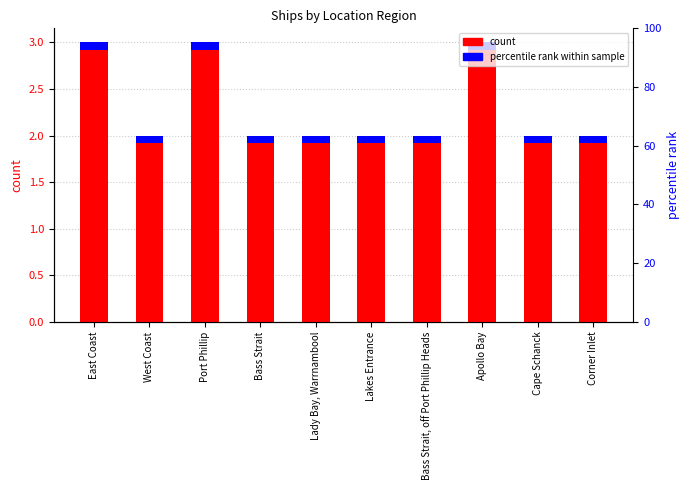

Approximately how many times larger is the value at Cape Schanck compared to Corner Inlet?

1.0